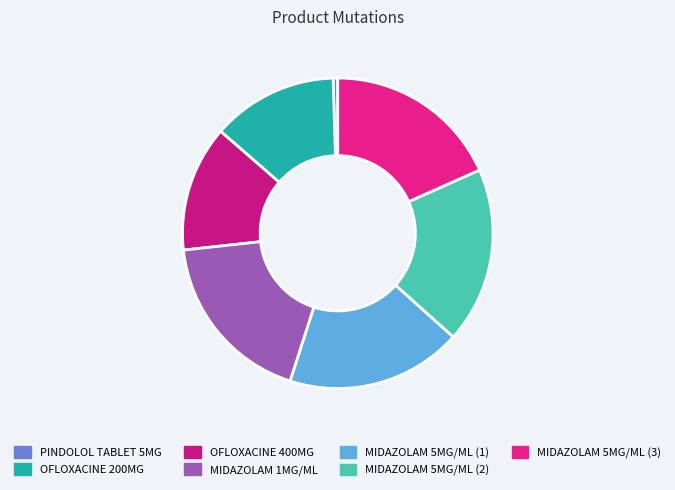

How many slices are in this pie chart?

7